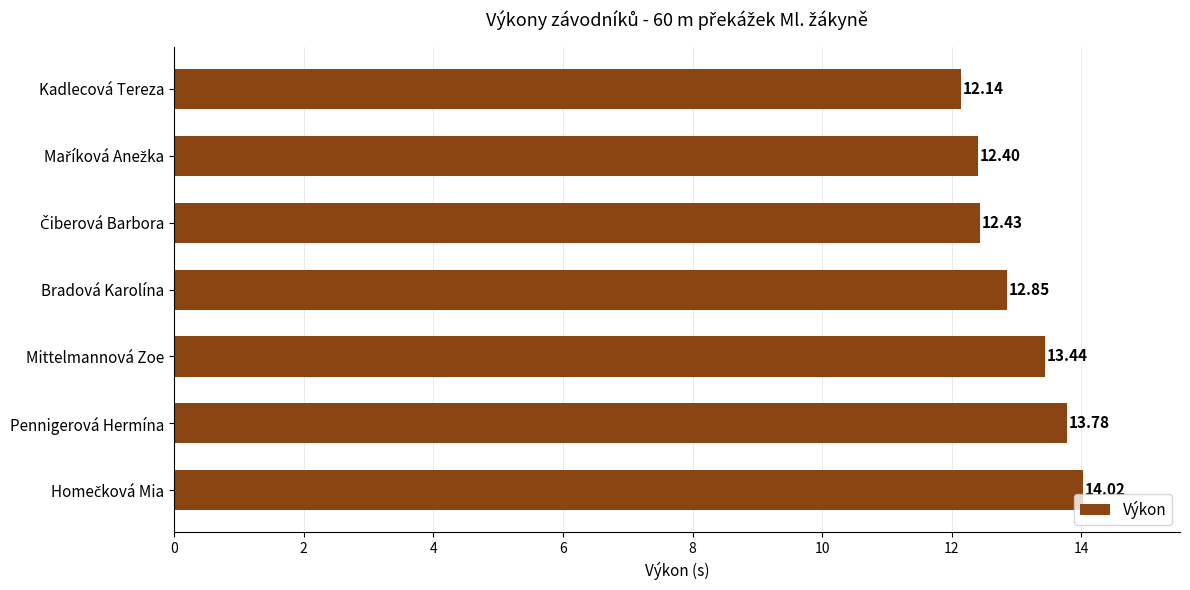

What is the smallest value displayed?

12.1